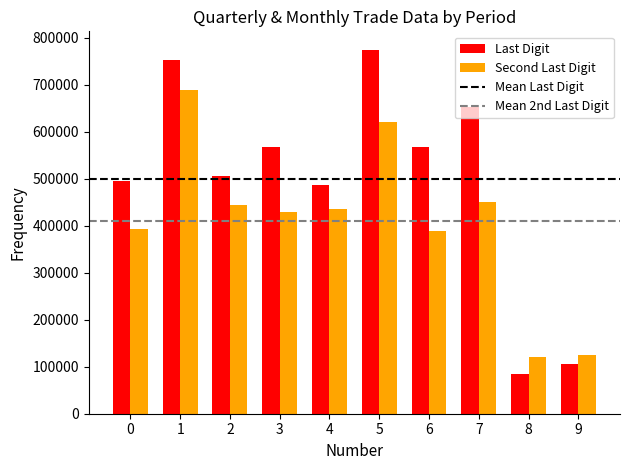

What is the difference between the highest and lowest values at 2?

63082